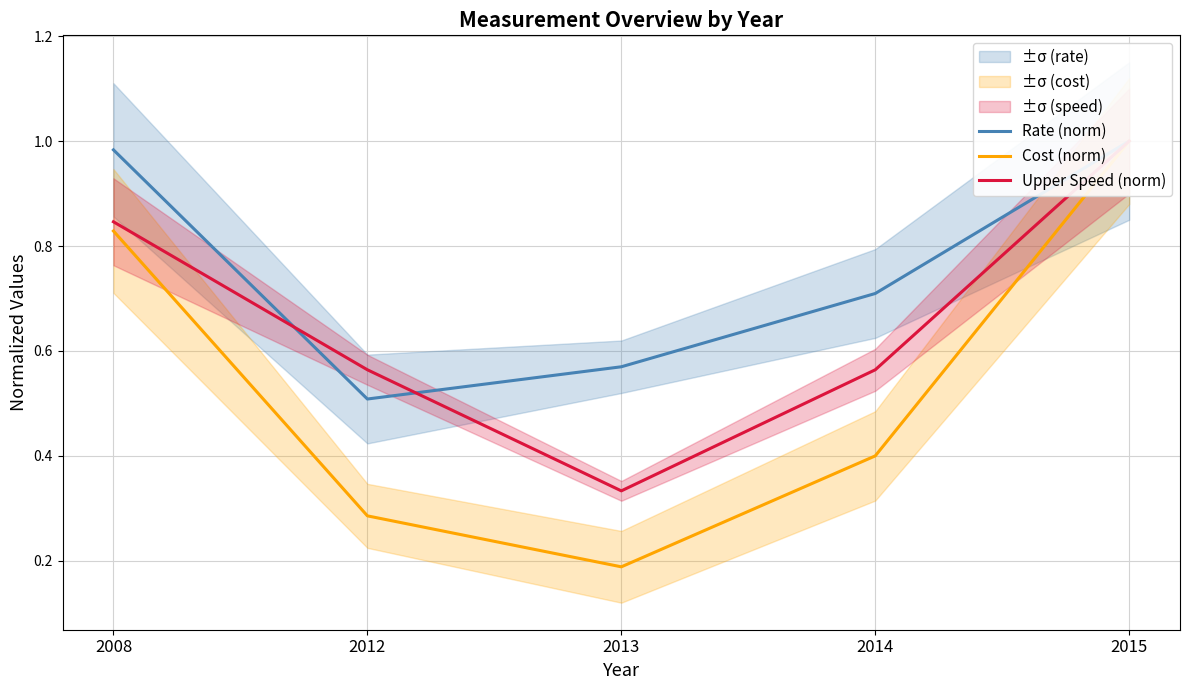

List the labels in order of Upper Speed (norm) value, smallest first.

2013, 2012, 2014, 2008, 2015